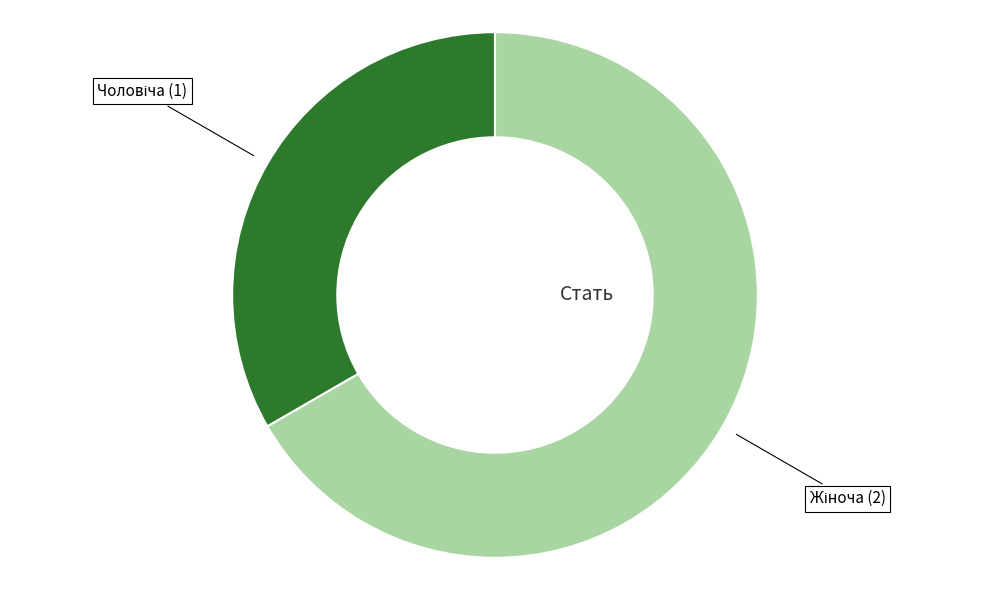

Is there a majority slice in this chart?

Yes